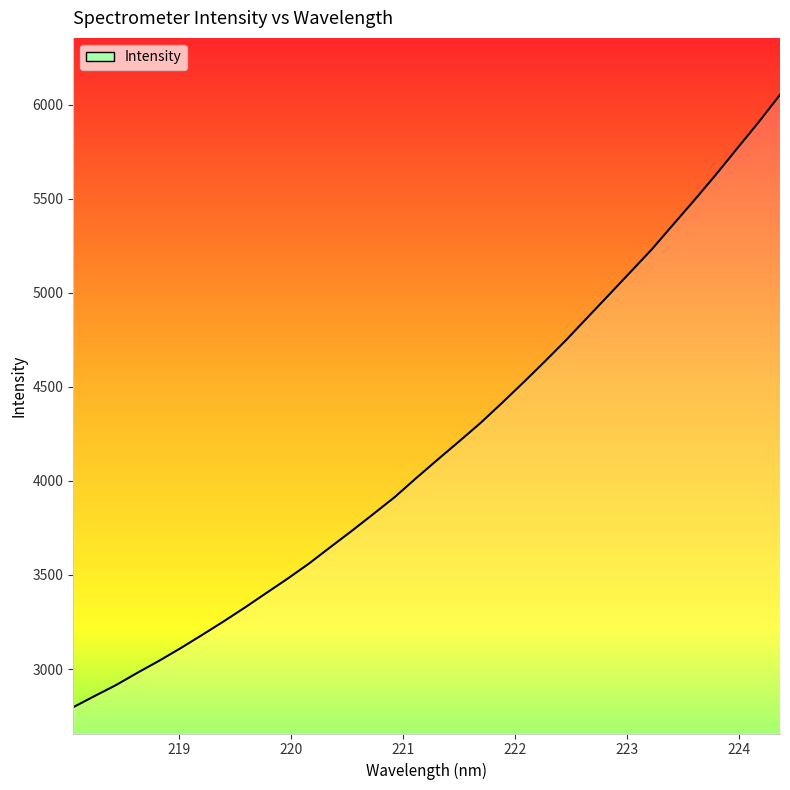

What is the greatest value displayed?

6052.6